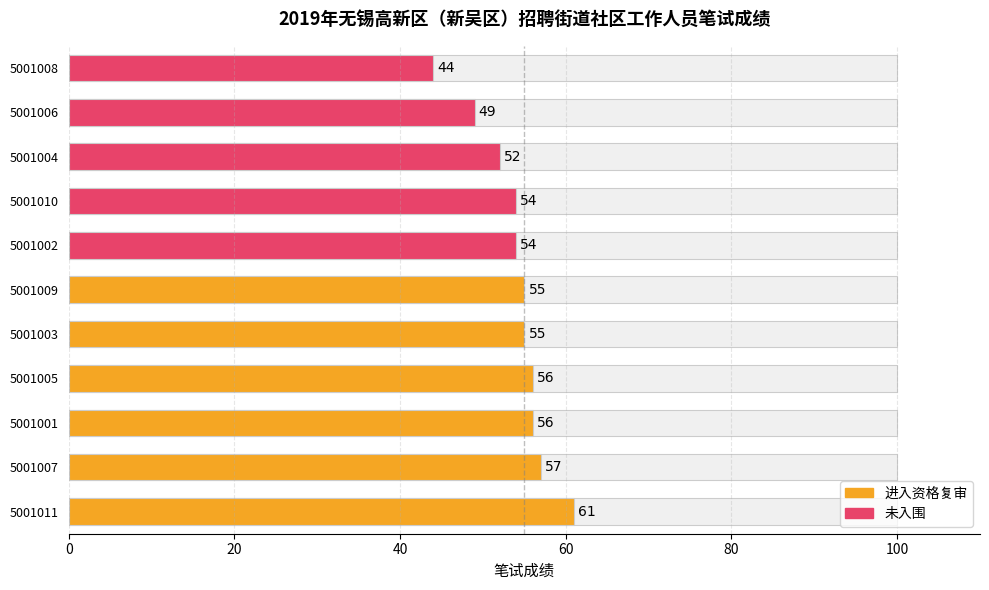

The value at 20 is 2. True or false?

False